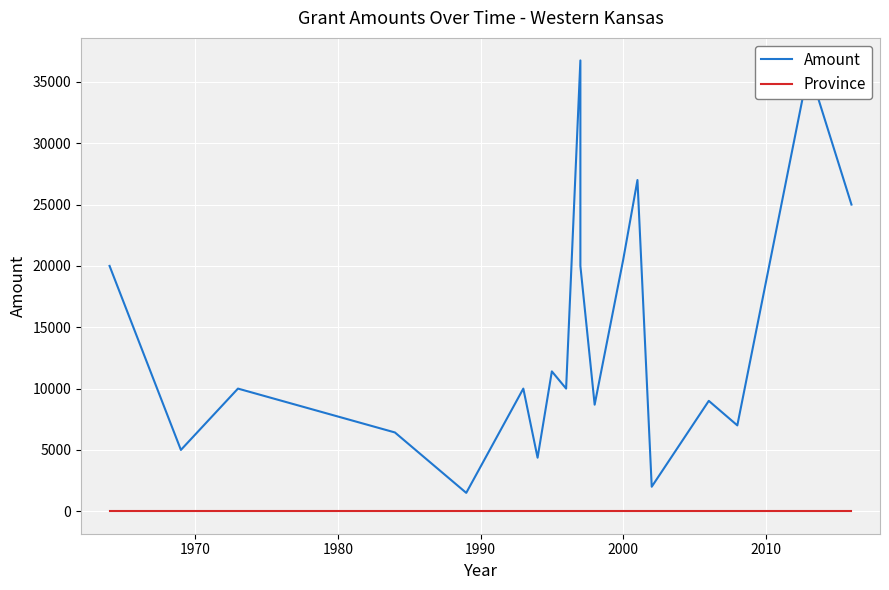

Reading right to left, transcribe all the data shown in this chart.

Amount: 25000	36139	7000	9000	2000	27000	20500	8689	20000	36750	10000	11403	4366	10000	1500	6425	10000	5000	20000
Province: 7	7	7	7	7	7	7	7	7	7	7	7	7	7	7	7	7	7	7